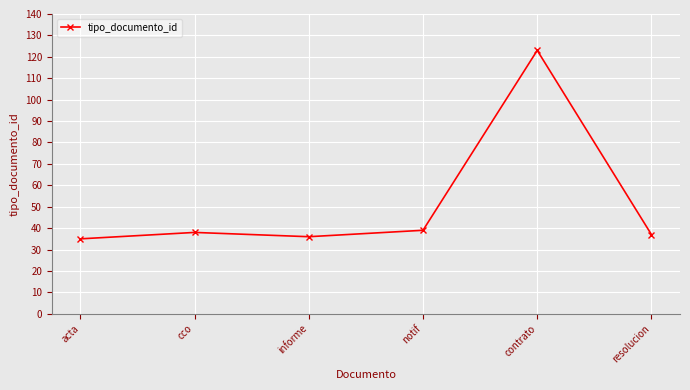

Does the chart display data point markers on the line(s)?

Yes